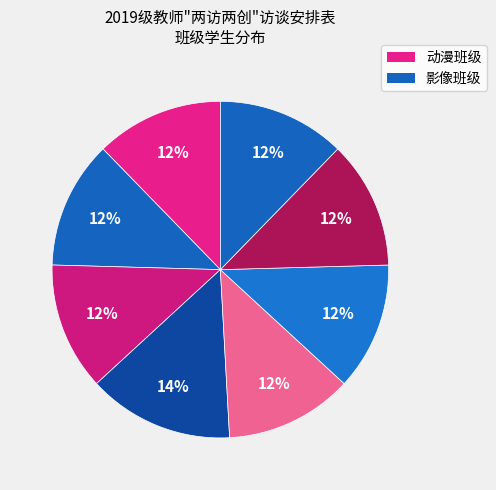

Is there any slice that represents more than half of the pie?

No